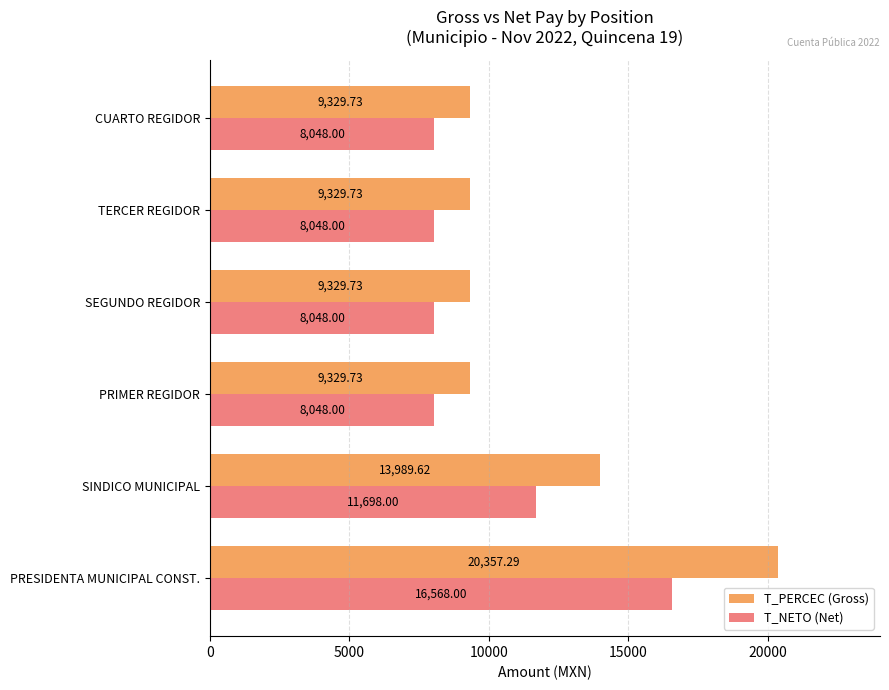

What is the average value of the T_NETO (Net) series?

10076.3